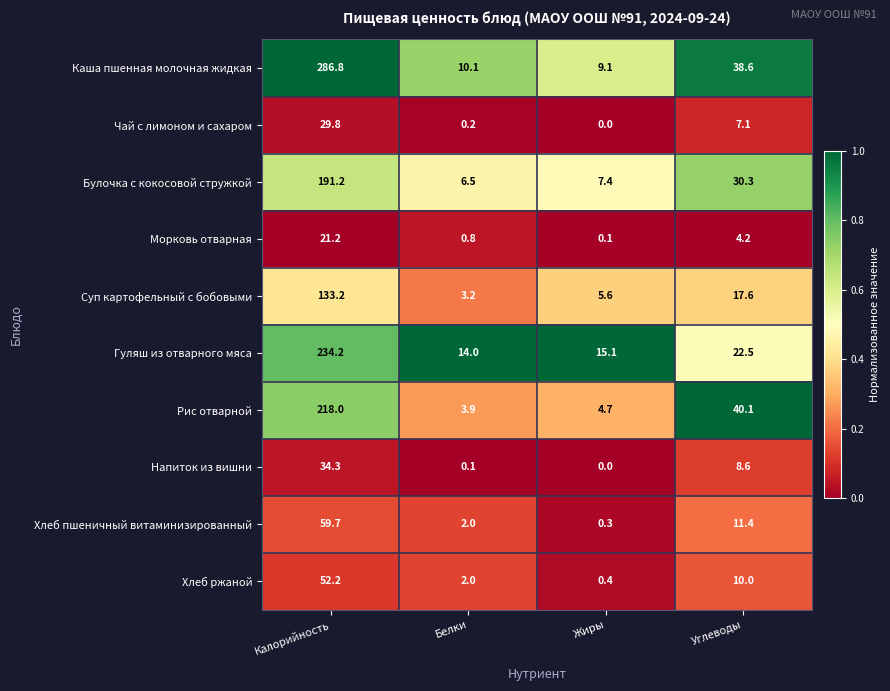

Which category has the lowest value across all series?

Жиры